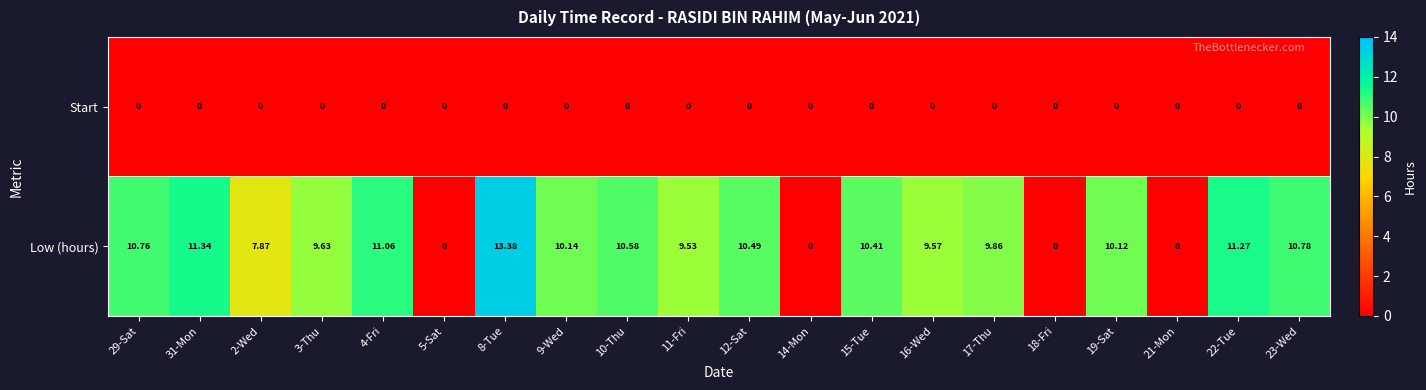

At how many categories does at least one series exceed 2?

16